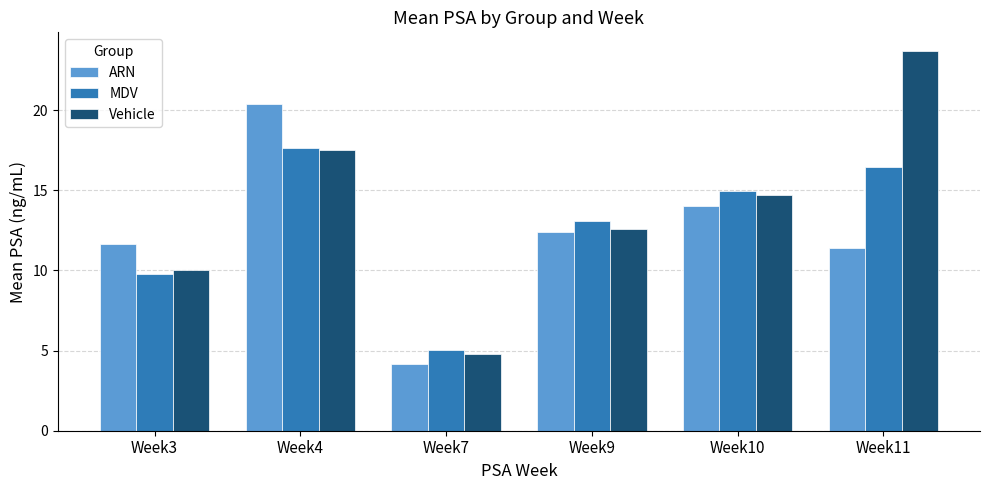

What is the lowest value of the ARN series?

4.2